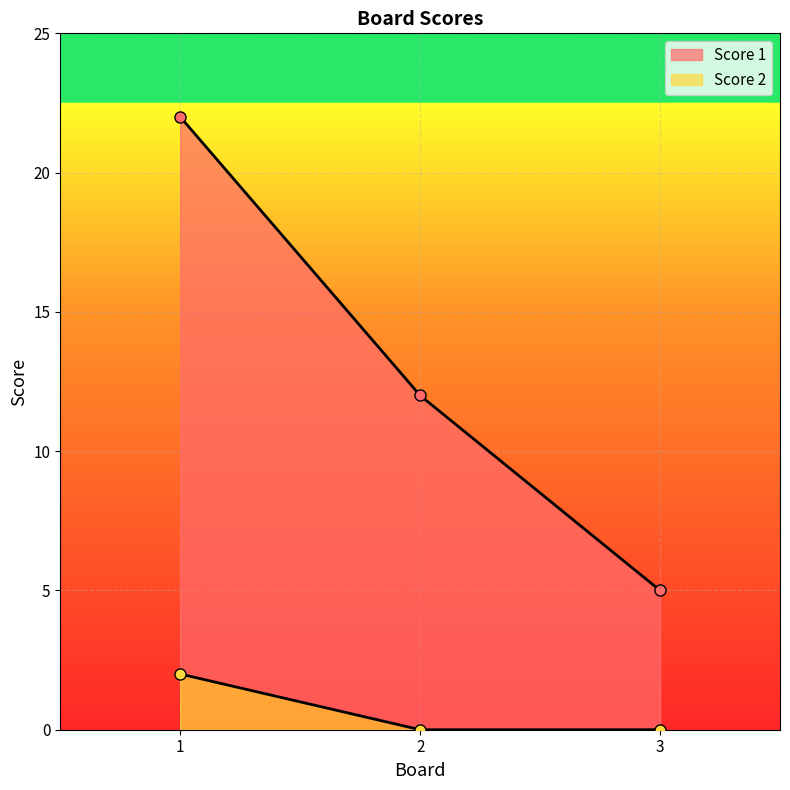

What is the difference between the Score 1 values at 1 and 3?

17